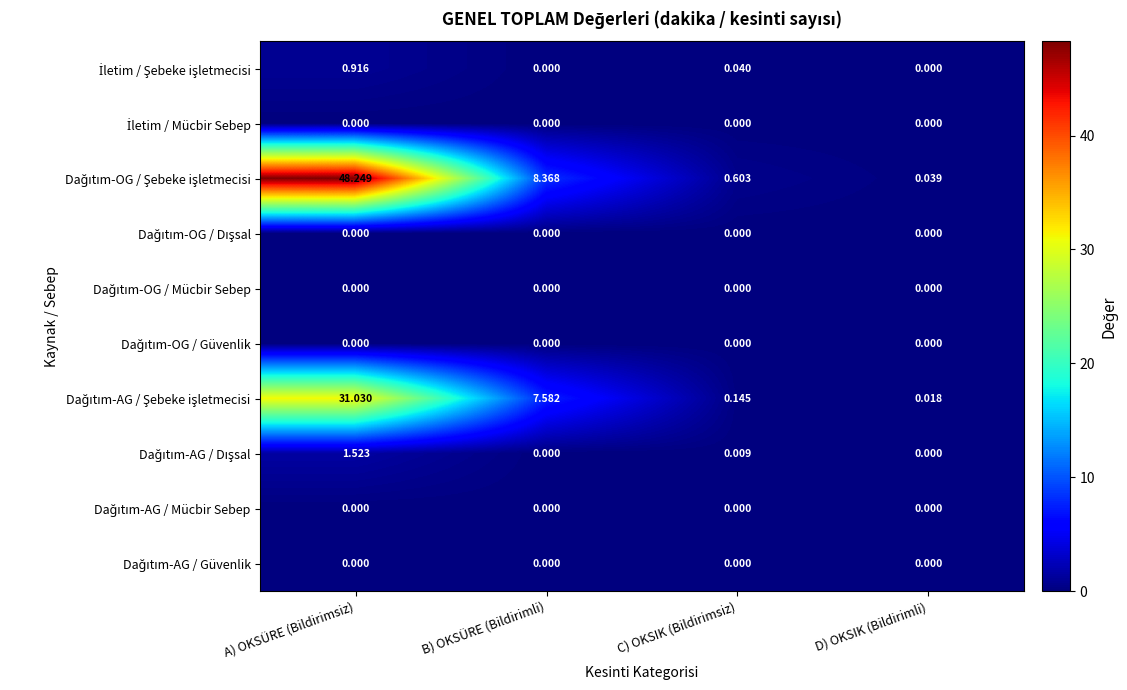

What is the maximum value shown in the chart?

48.2